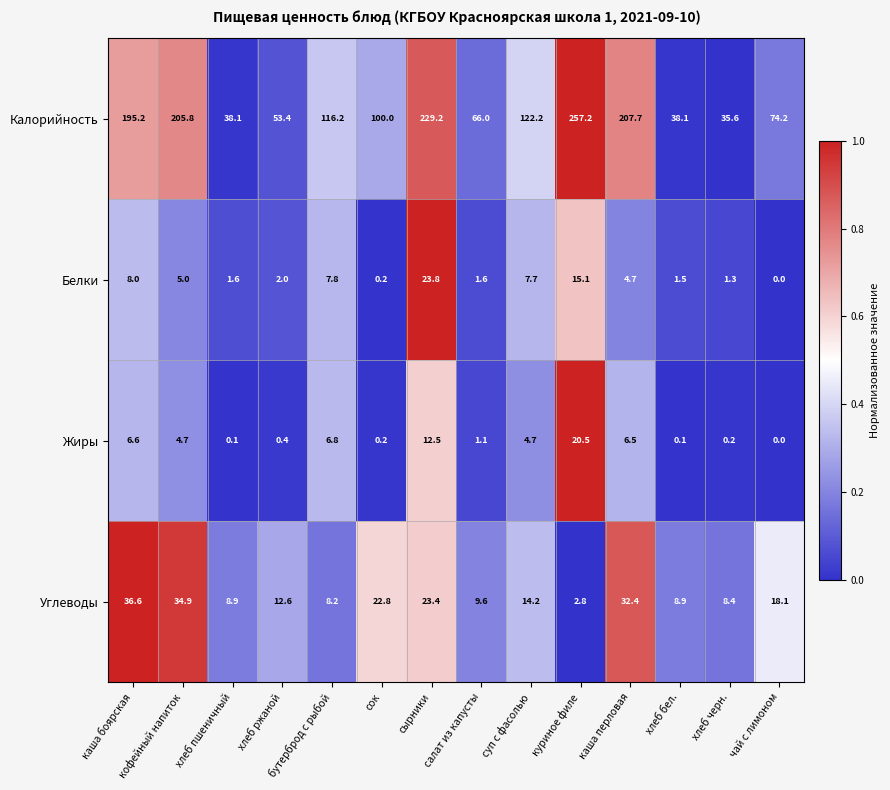

List the series in order of their peak value, highest first.

Калорийность, Углеводы, Белки, Жиры